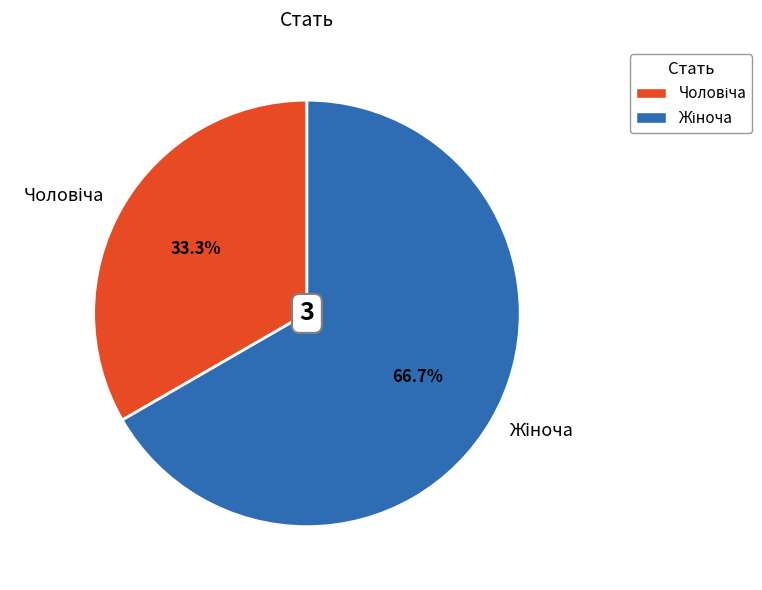

Is there any slice that represents more than half of the pie?

Yes